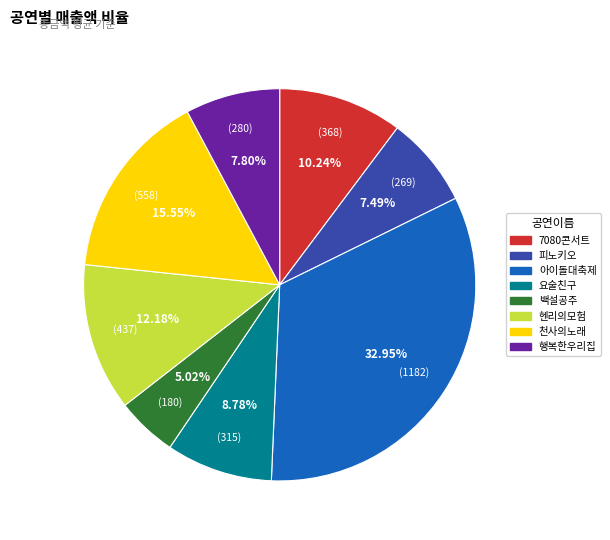

Does any single category account for the majority?

No